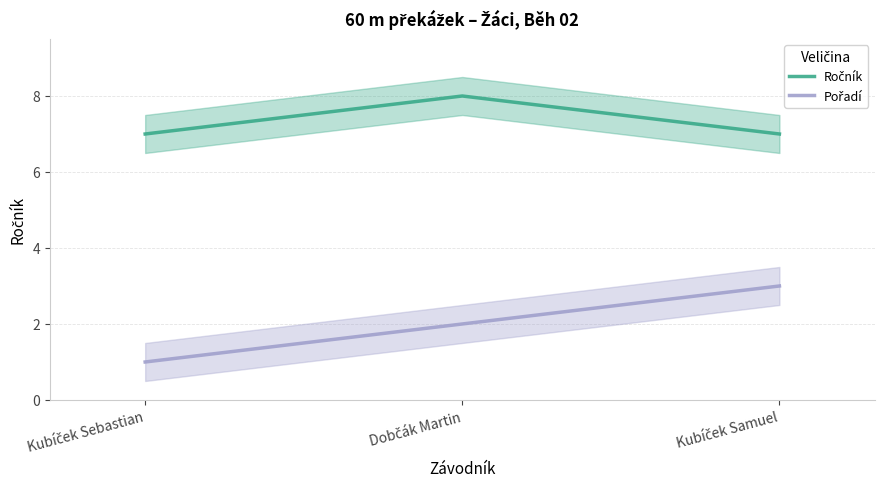

Reading right to left, transcribe all the data shown in this chart.

Ročník: Kubíček Samuel=7	Dobčák Martin=8	Kubíček Sebastian=7
Pořadí: Kubíček Samuel=3	Dobčák Martin=2	Kubíček Sebastian=1